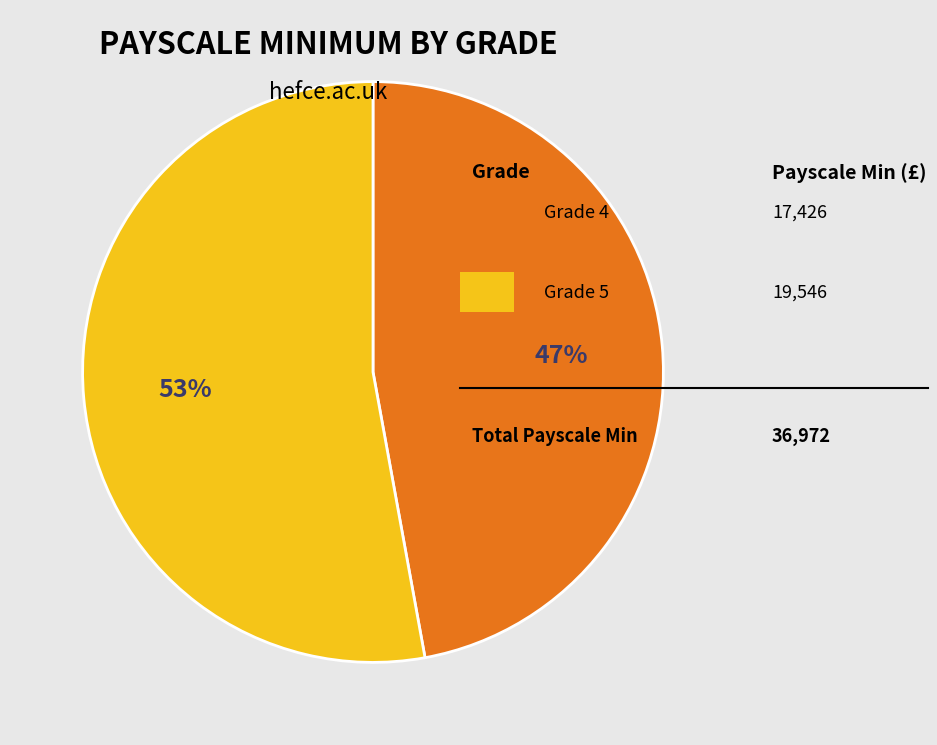

To the nearest percent, what is the average slice percentage?

50%